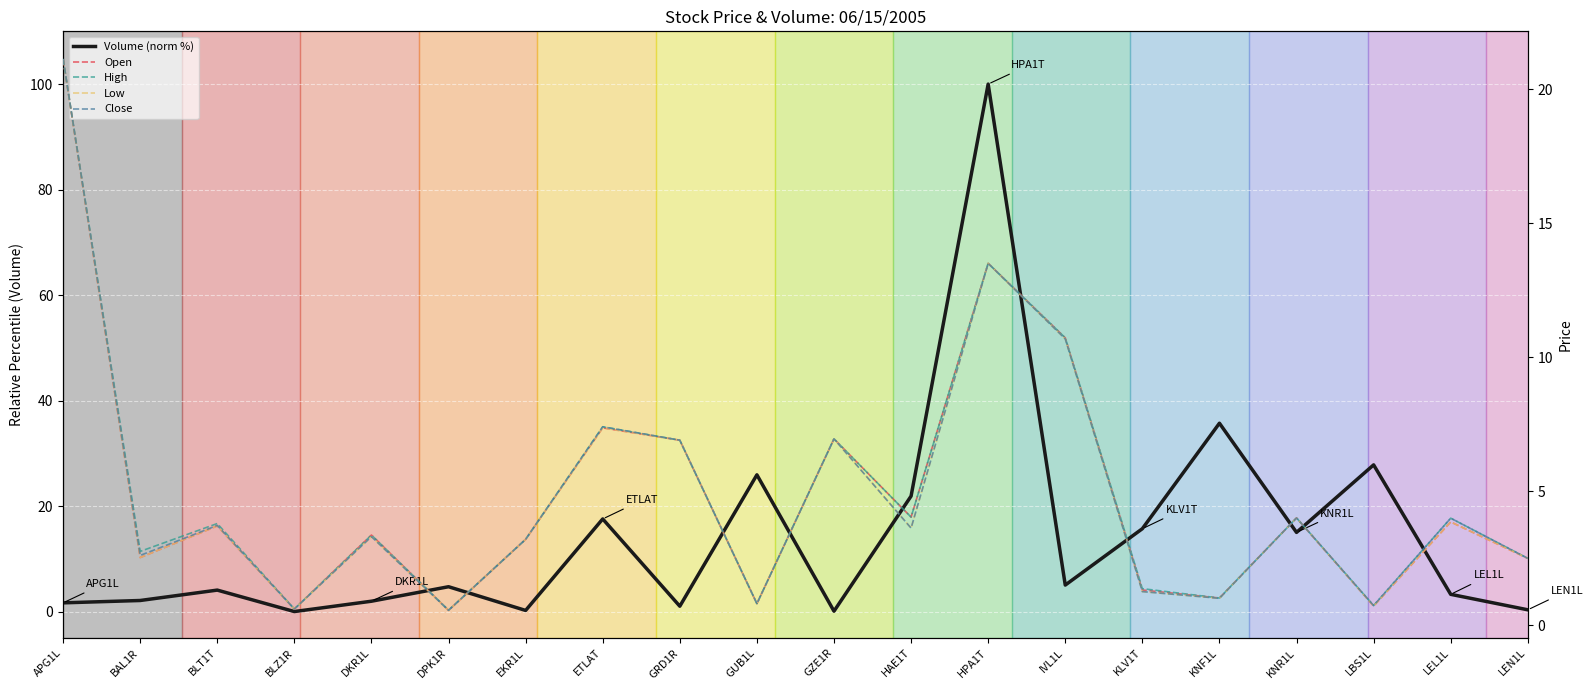

What are all the series names shown in the legend?

Volume (norm %), Open, High, Low, Close